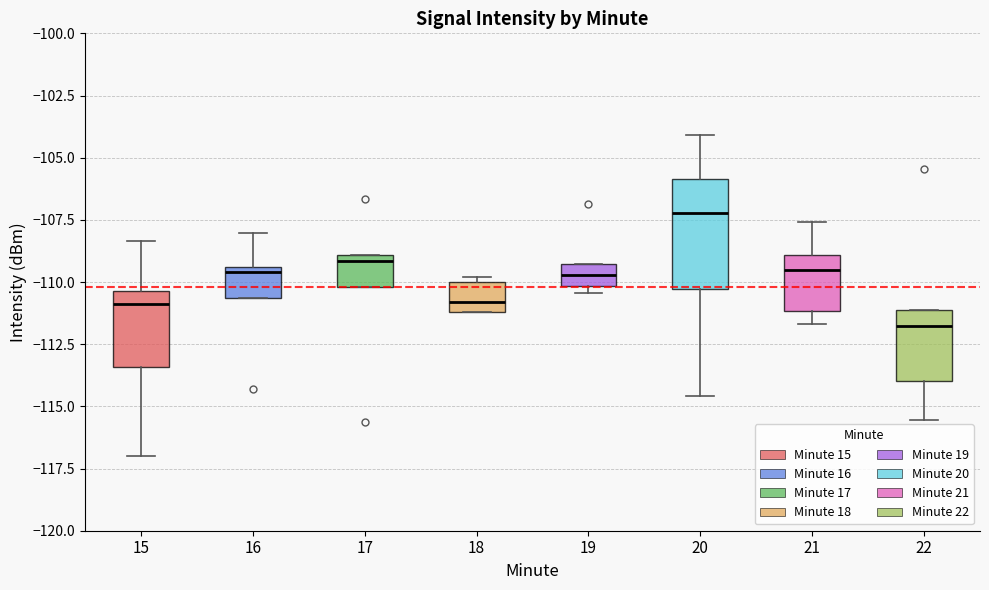

Where is the lower edge of the box at x = 16 on the y-axis? The values are not printed on the chart, so give them approximately, as read against the axis.

-110.5